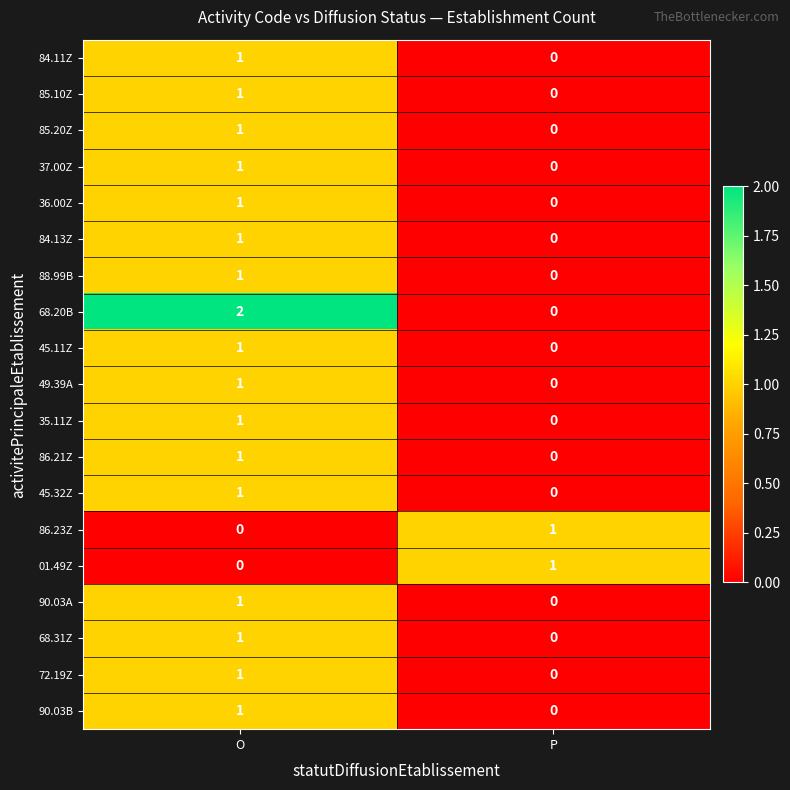

True or false: 90.03B has a value of 1 at O.

True